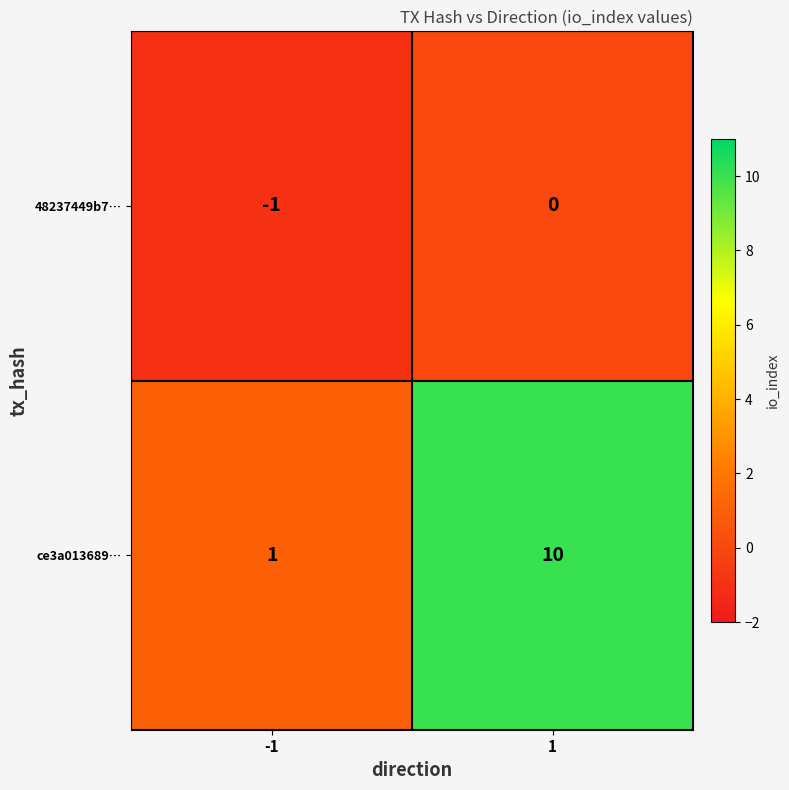

Which series changed the most between -1 and 1?

ce3a013689…